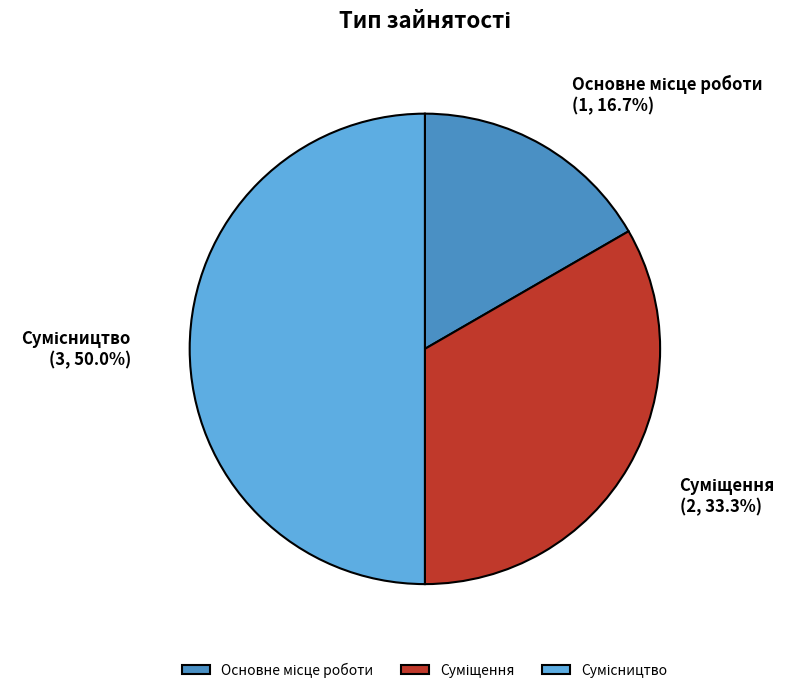

Which slice is the largest?

Сумісництво